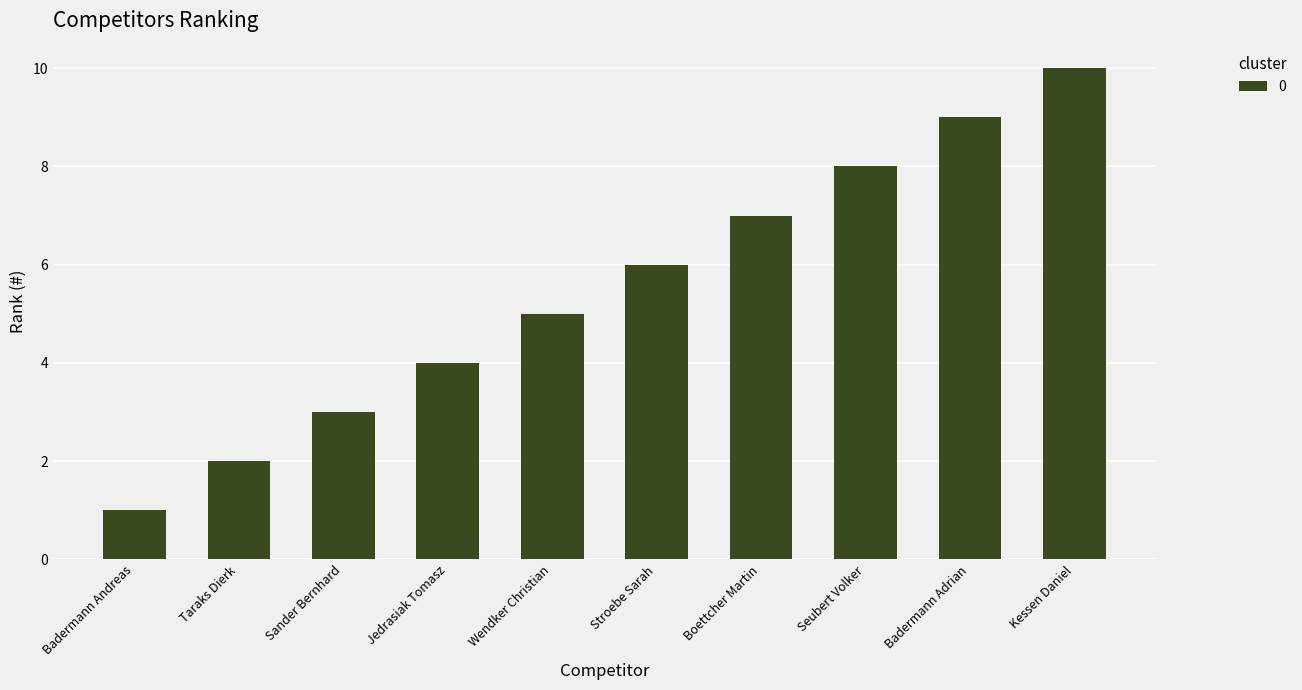

At which label is the value closest to 5?

Wendker Christian